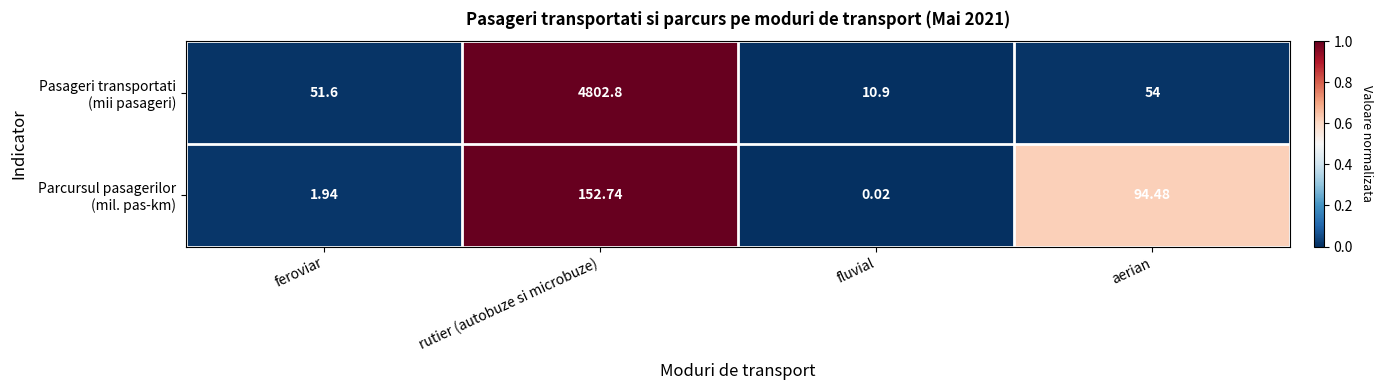

At which category does the chart reach its minimum across all series?

fluvial